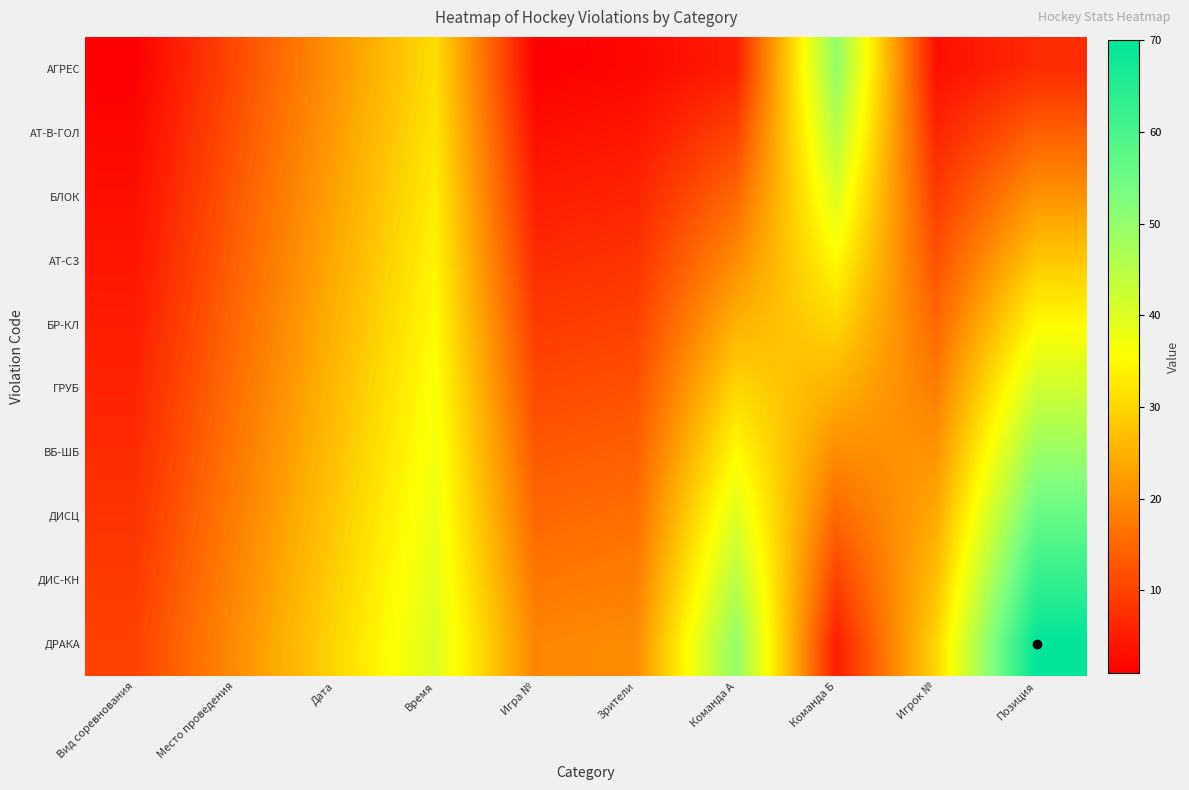

Reading right to left, what are all the values shown in this chart?

АГРЕС: Позиция=7	Игрок №=3	Команда Б=50	Команда А=5	Зрители=2	Игра №=1	Время=31	Дата=21	Место проведения=11	Вид соревнования=1
АТ-В-ГОЛ: Позиция=14	Игрок №=6	Команда Б=45	Команда А=10	Зрители=4	Игра №=3	Время=32	Дата=22	Место проведения=12	Вид соревнования=2
БЛОК: Позиция=21	Игрок №=9	Команда Б=40	Команда А=15	Зрители=6	Игра №=5	Время=33	Дата=23	Место проведения=13	Вид соревнования=3
АТ-СЗ: Позиция=28	Игрок №=12	Команда Б=35	Команда А=20	Зрители=8	Игра №=7	Время=34	Дата=24	Место проведения=14	Вид соревнования=4
БР-КЛ: Позиция=35	Игрок №=15	Команда Б=30	Команда А=25	Зрители=10	Игра №=9	Время=35	Дата=25	Место проведения=15	Вид соревнования=5
ГРУБ: Позиция=42	Игрок №=18	Команда Б=25	Команда А=30	Зрители=12	Игра №=11	Время=36	Дата=26	Место проведения=16	Вид соревнования=6
ВБ-ШБ: Позиция=49	Игрок №=21	Команда Б=20	Команда А=35	Зрители=14	Игра №=13	Время=37	Дата=27	Место проведения=17	Вид соревнования=7
ДИСЦ: Позиция=56	Игрок №=24	Команда Б=15	Команда А=40	Зрители=16	Игра №=15	Время=38	Дата=28	Место проведения=18	Вид соревнования=8
ДИС-КН: Позиция=63	Игрок №=27	Команда Б=10	Команда А=45	Зрители=18	Игра №=17	Время=39	Дата=29	Место проведения=19	Вид соревнования=9
ДРАКА: Позиция=70	Игрок №=30	Команда Б=5	Команда А=50	Зрители=20	Игра №=19	Время=40	Дата=30	Место проведения=20	Вид соревнования=10